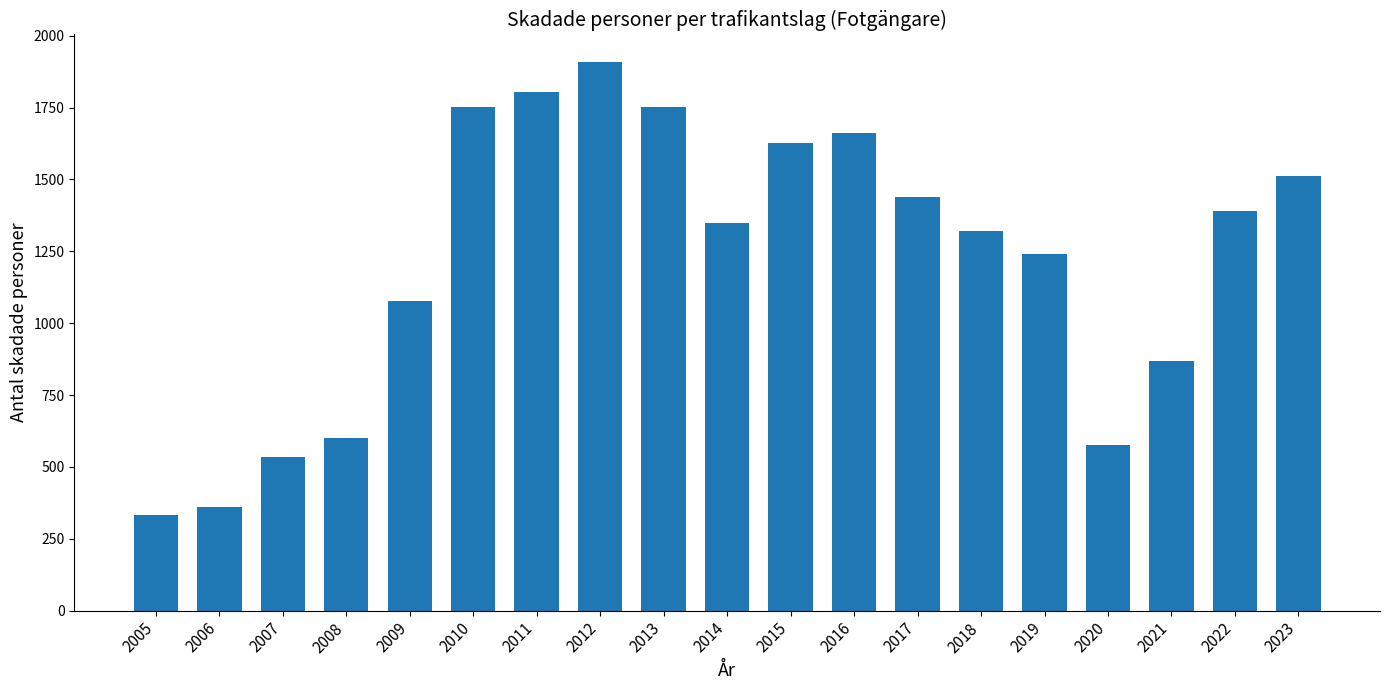

At which label does the data first exceed 1349?

2010